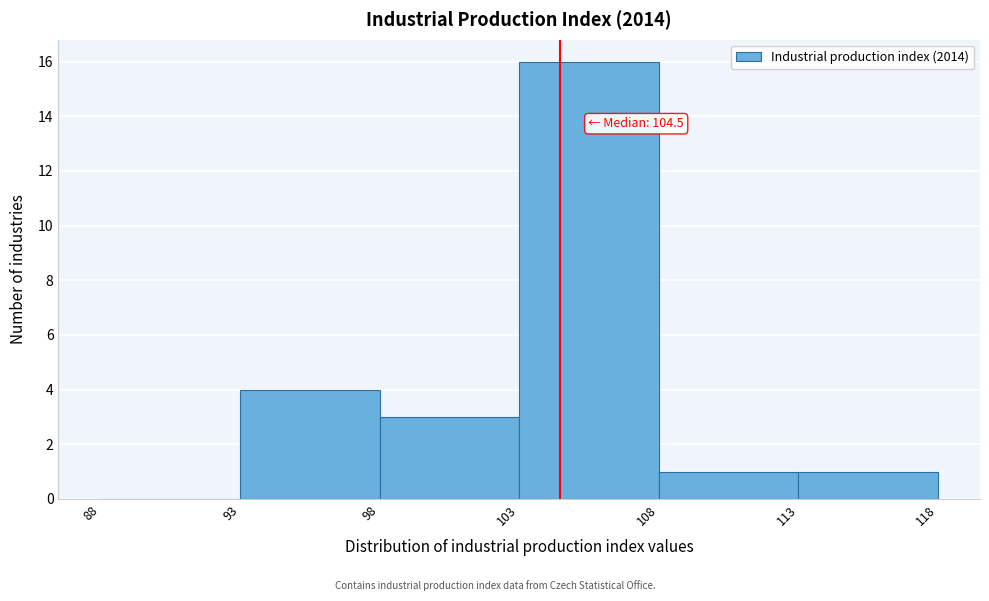

Over which range of the x-axis is the bar tallest?

103 to 108